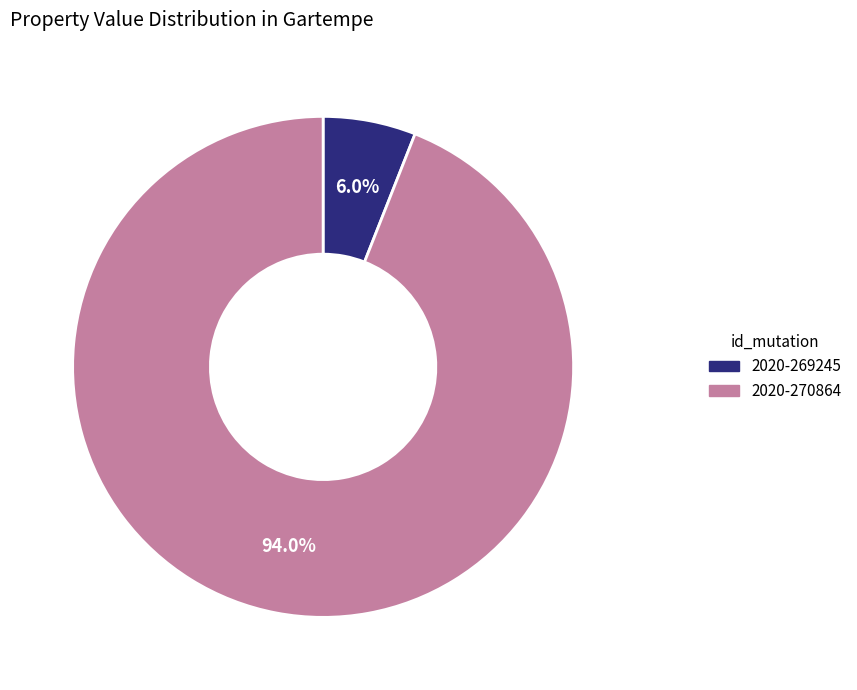

What percentage do 2020-270864 and 2020-269245 together represent?

100.0%